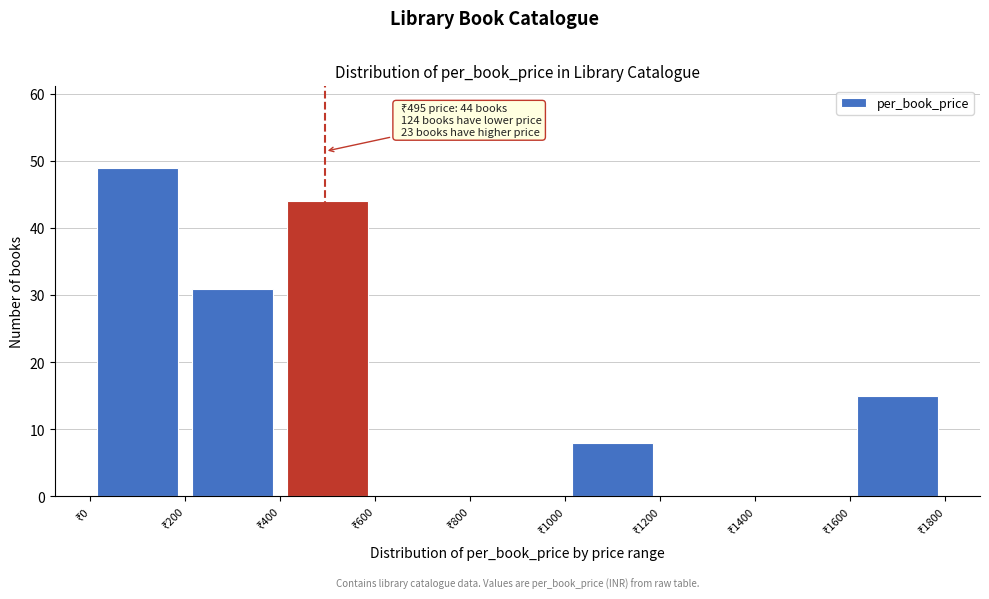

Over which range of the x-axis is the bar tallest?

0 to 200